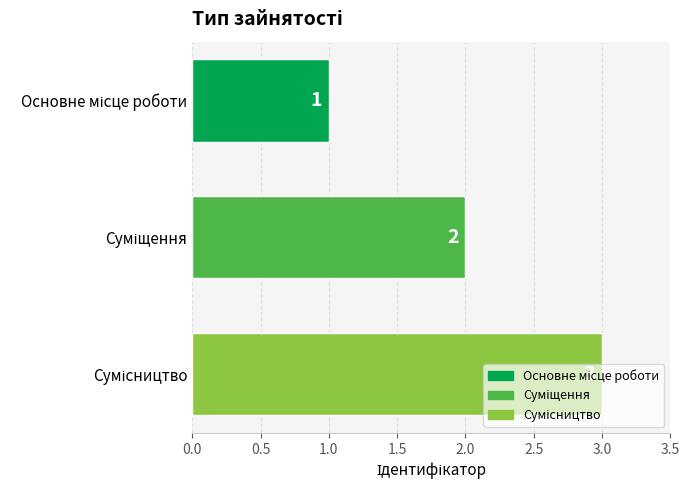

How many values are between 1 and 3?

3